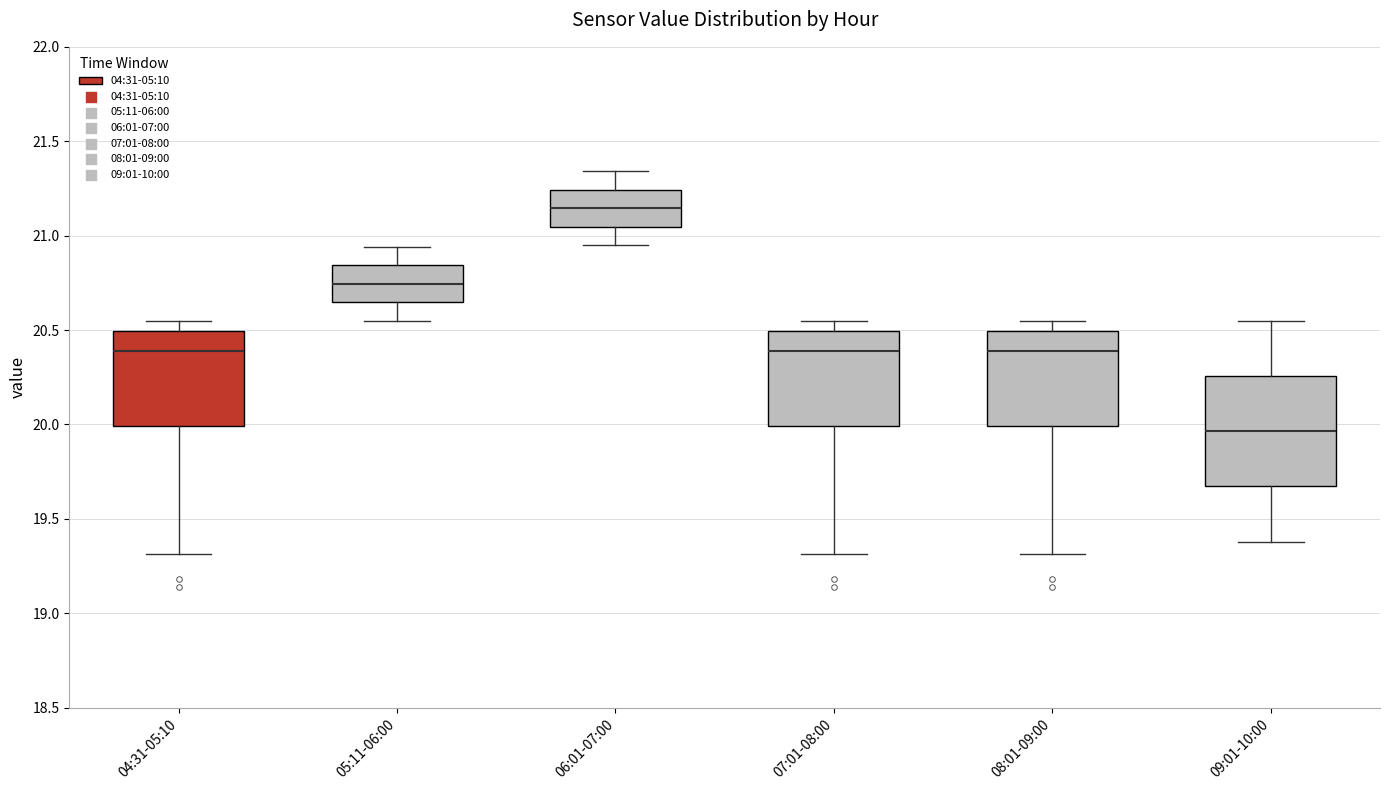

Which box has the highest median line?

06:01-07:00